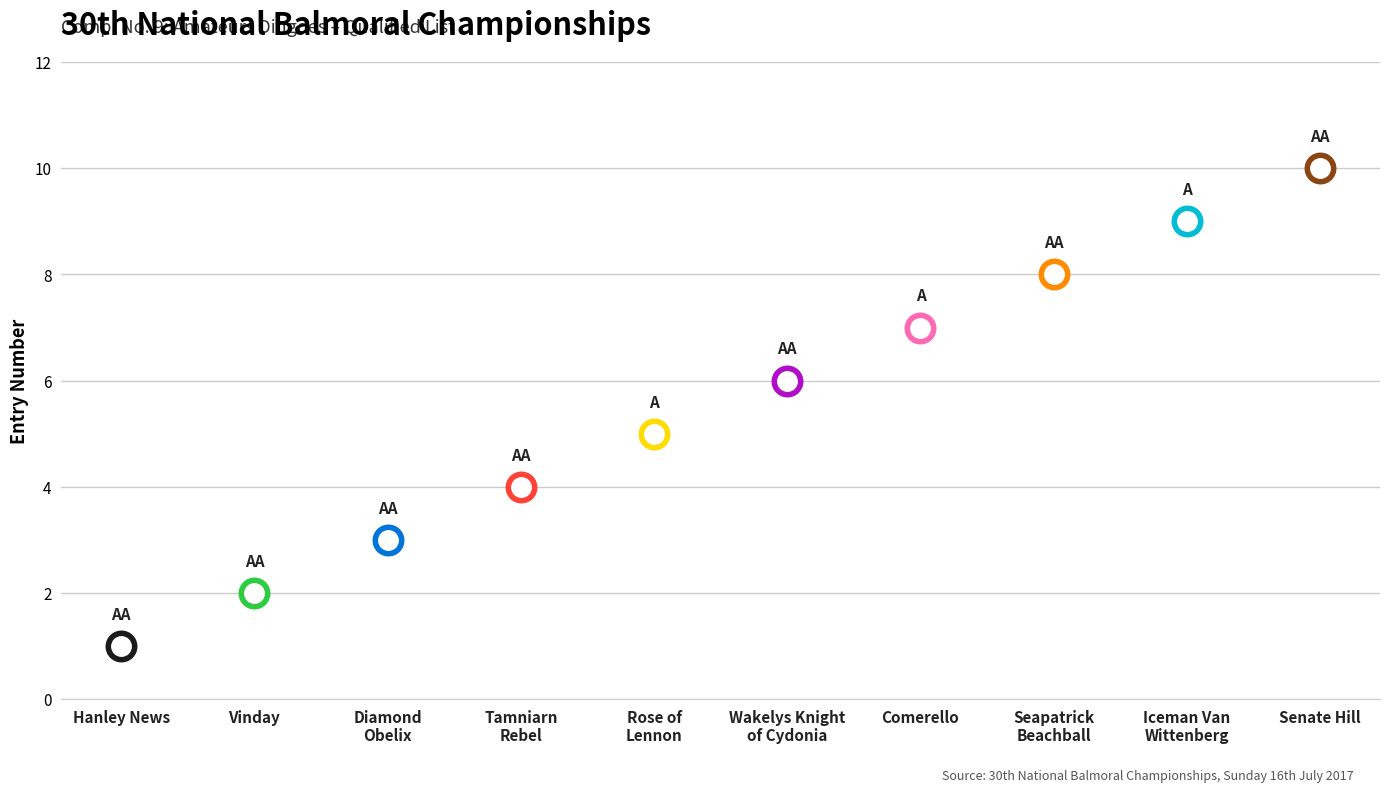

Reading right to left, extract all data points from this chart.

Senate Hill=10	Iceman Van Wittenberg=9	Seapatrick Beachball=8	Comerello=7	Wakelys Knight of Cydonia=6	Rose of Lennon=5	Tamniarn Rebel=4	Diamond Obelix=3	Vinday=2	Hanley News=1